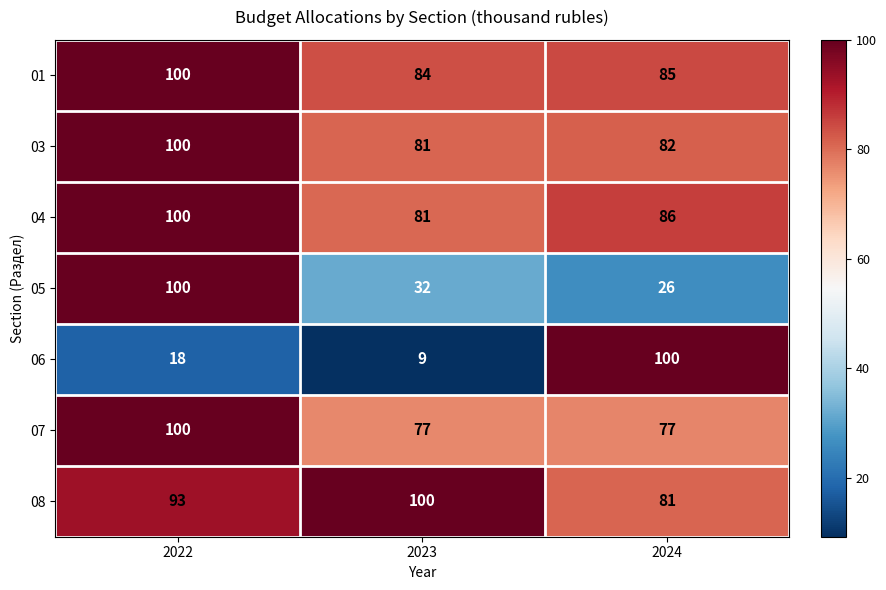

Which series has the largest total across all categories?

08